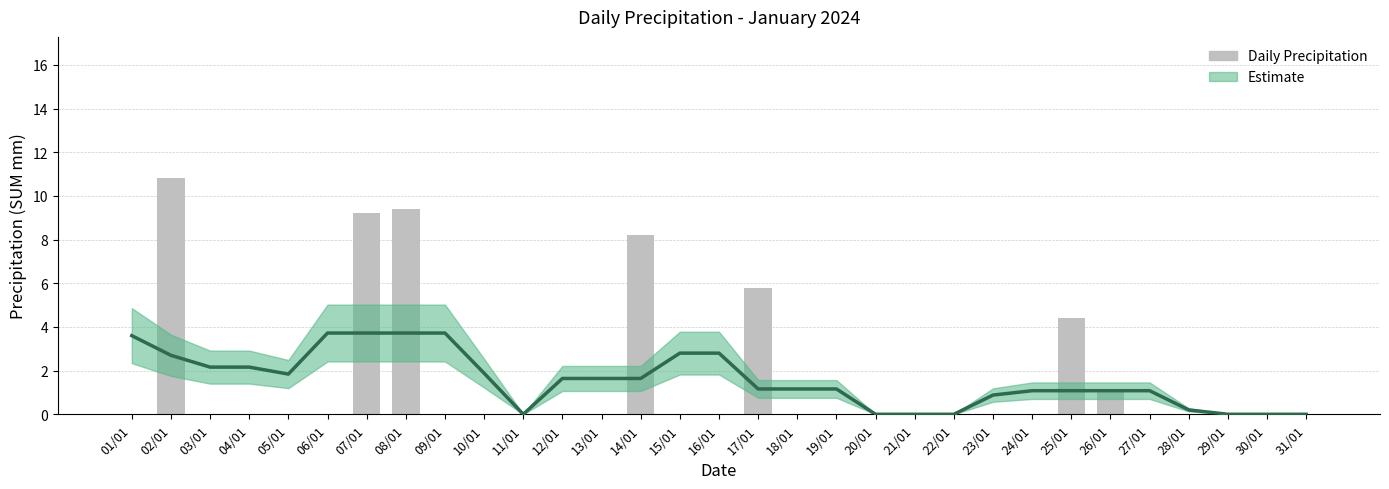

Rank the categories by value from highest to lowest.

02/01, 08/01, 07/01, 14/01, 17/01, 25/01, 26/01, 01/01, 03/01, 04/01, 05/01, 06/01, 09/01, 10/01, 11/01, 12/01, 13/01, 15/01, 16/01, 18/01, 19/01, 20/01, 21/01, 22/01, 23/01, 24/01, 27/01, 28/01, 29/01, 30/01, 31/01